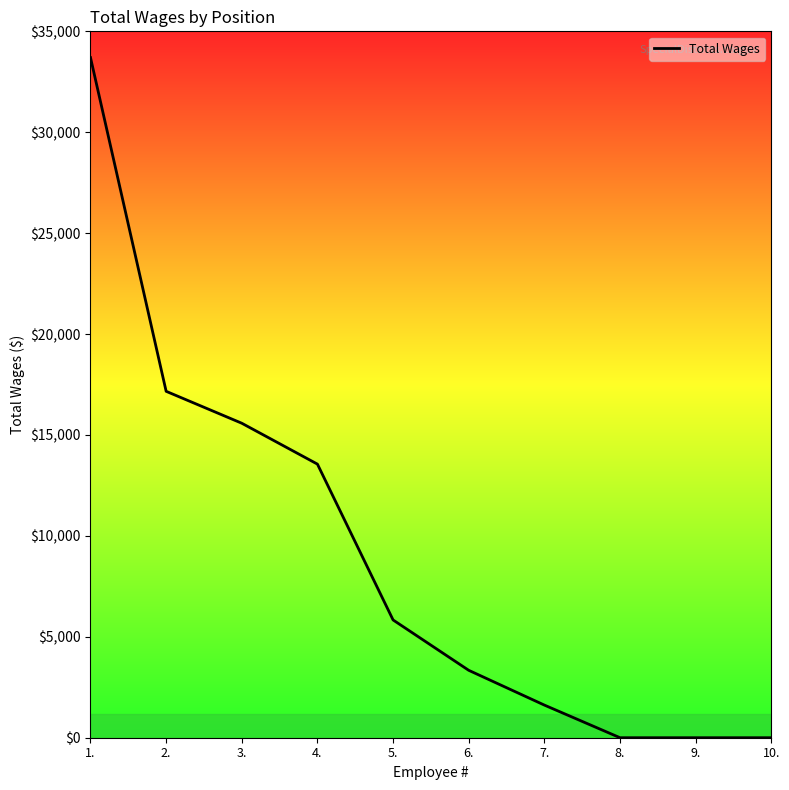

Is it true that the value at 8. is 0?

True